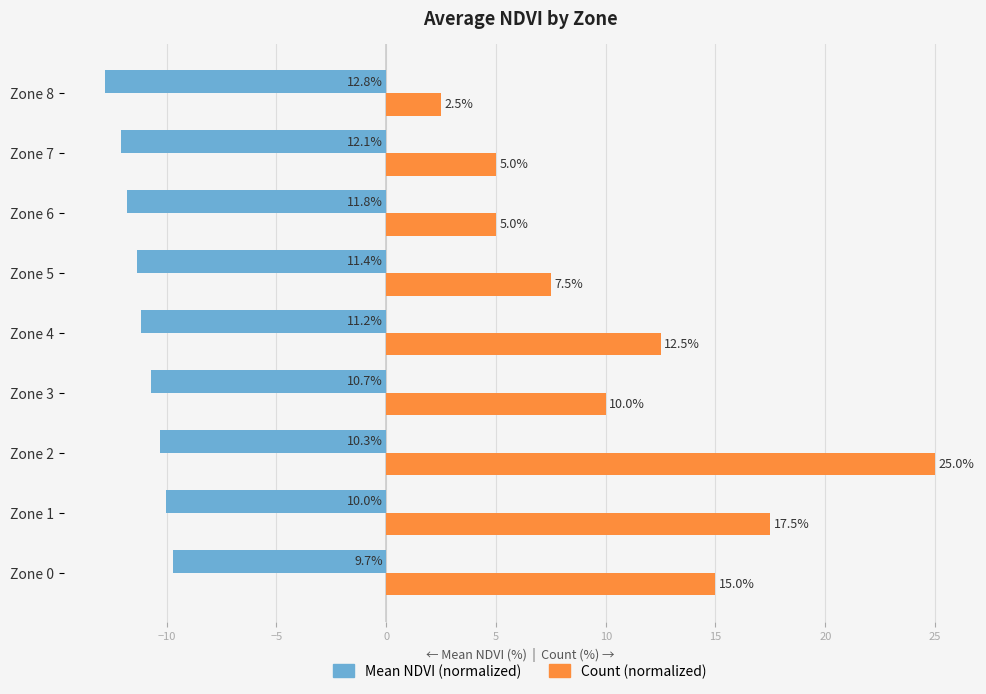

What is the approximate value of Count (normalized) at Zone 5?

7.5